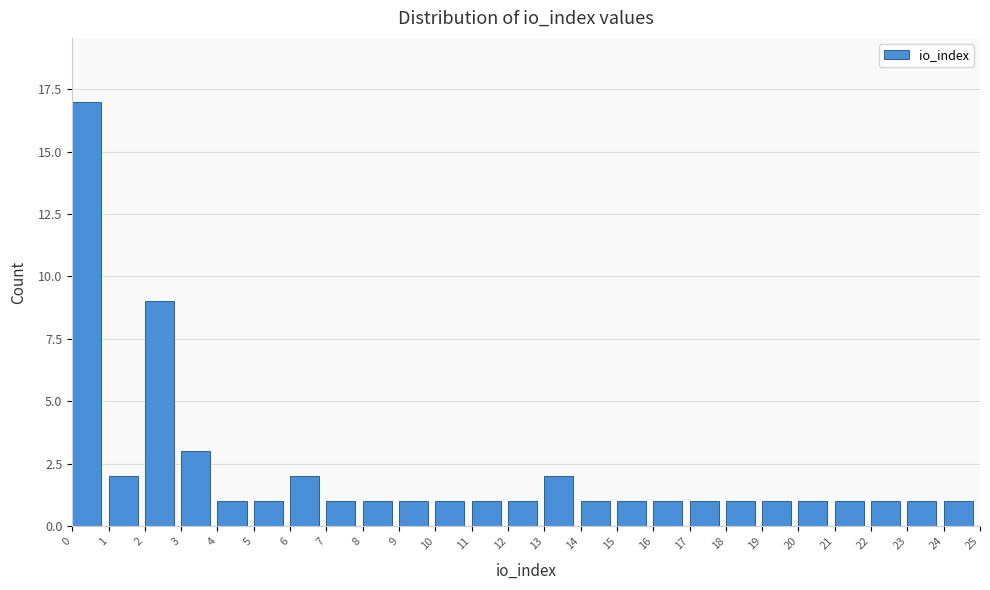

Reading left to right, what are all the values shown in this chart?

0=17	1=2	2=9	3=3	4=1	5=1	6=2	7=1	8=1	9=1	10=1	11=1	12=1	13=2	14=1	15=1	16=1	17=1	18=1	19=1	20=1	21=1	22=1	23=1	24=1